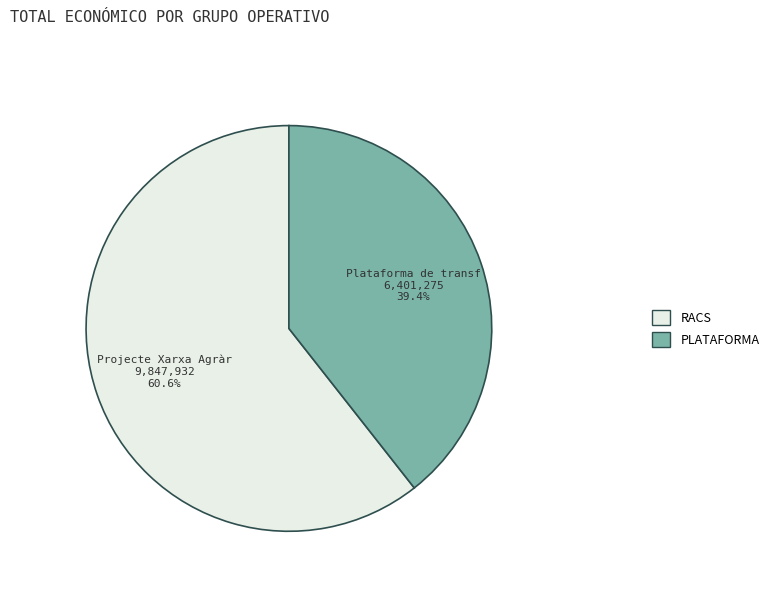

What is the ratio of the value at RACS to the value at PLATAFORMA?

1.5